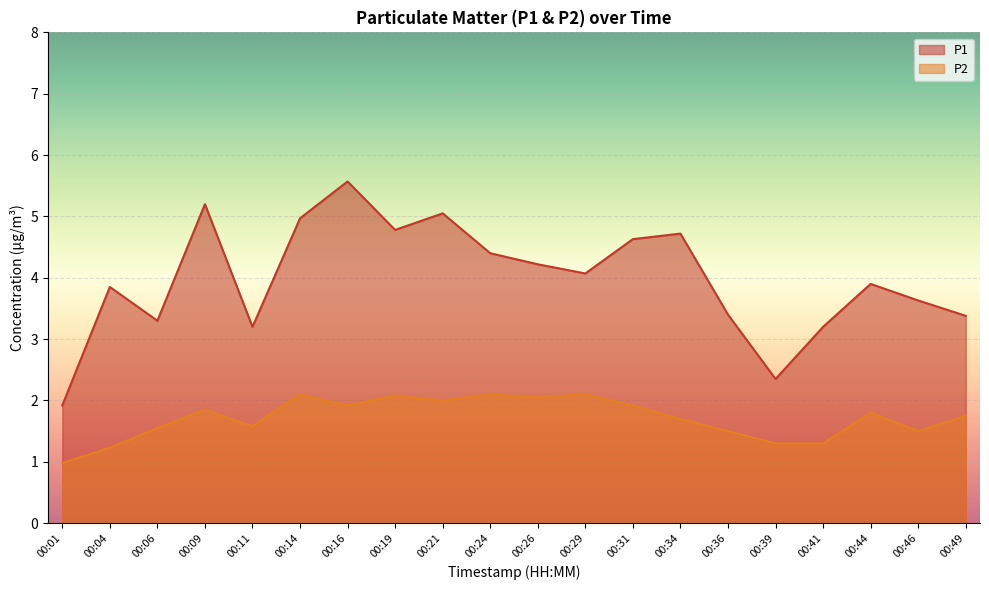

How many data points in P2 are above 1?

19